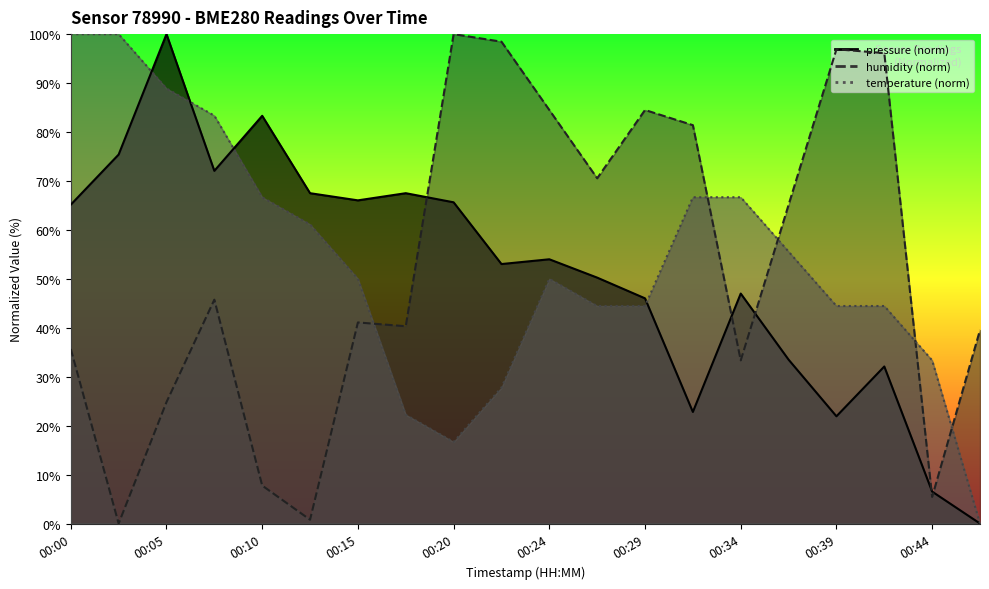

What are all the series names shown in the legend?

pressure, temperature, humidity